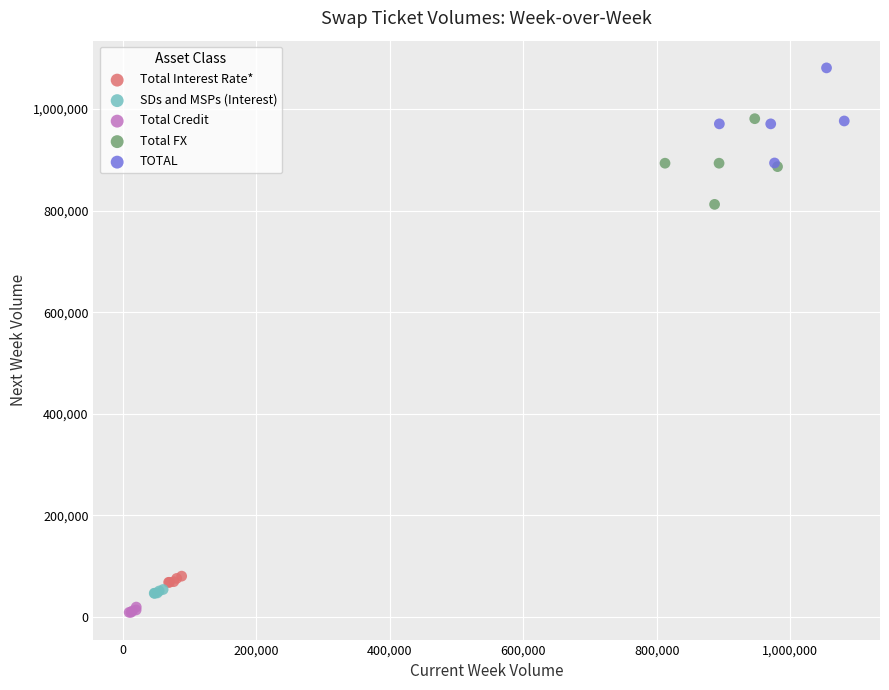

Which series contains the highest Y value?

TOTAL